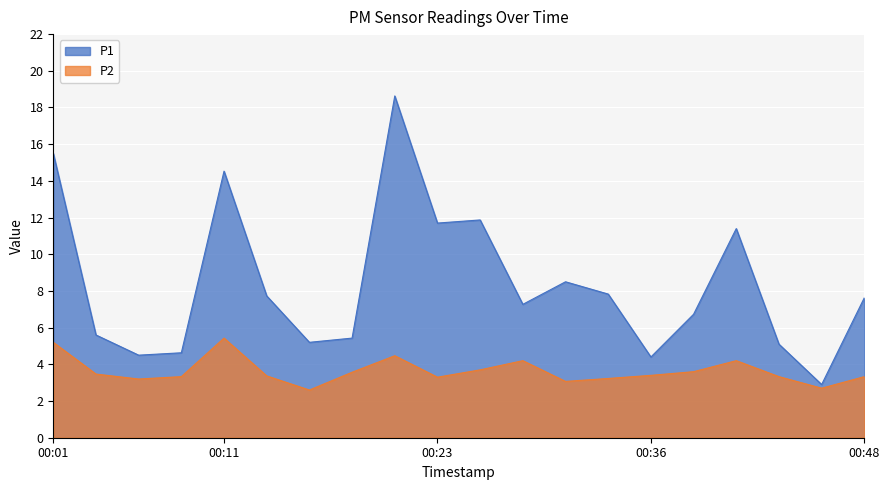

Rank the series by their average value, from highest to lowest.

P1, P2